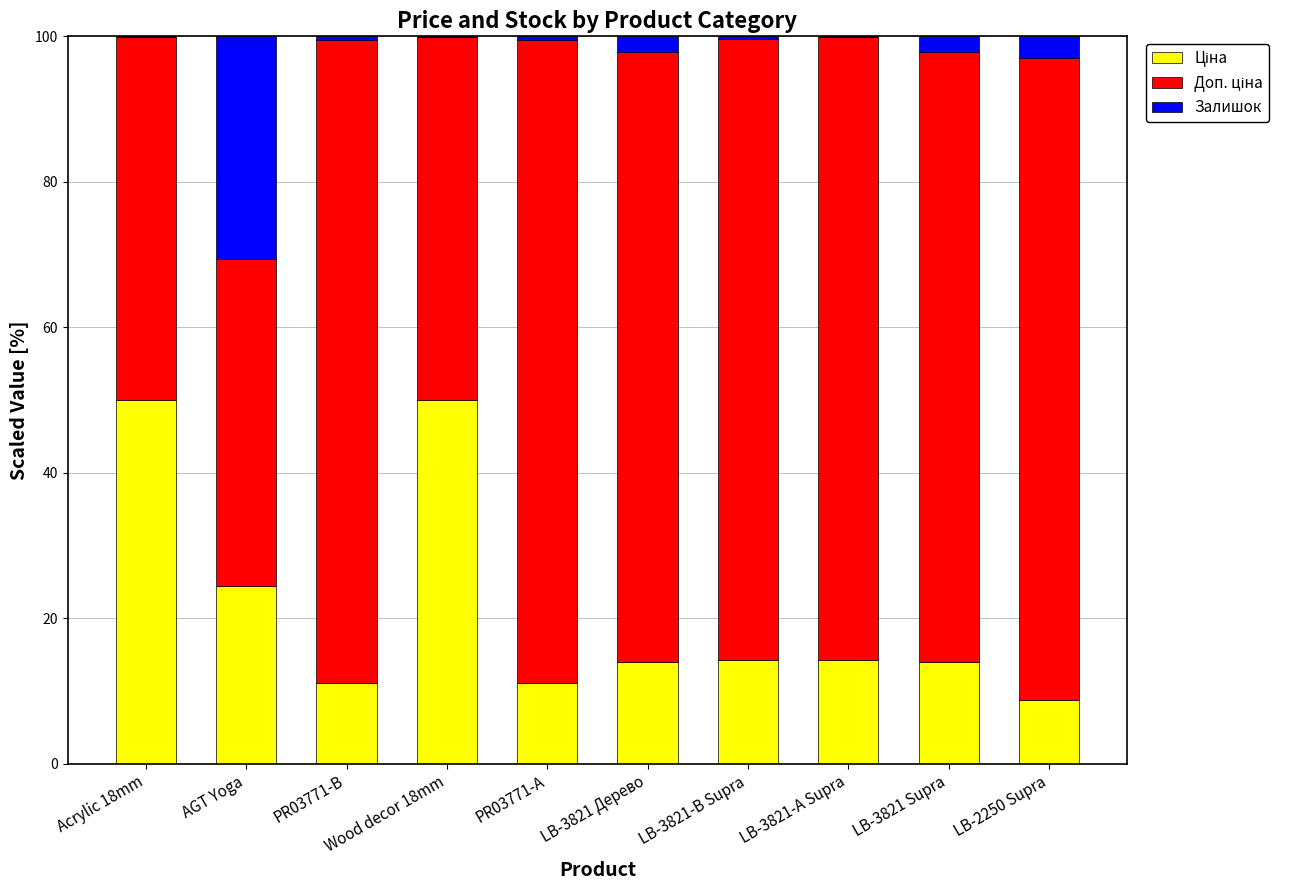

What is the total value across all series at LB-2250 Supra?

100.0